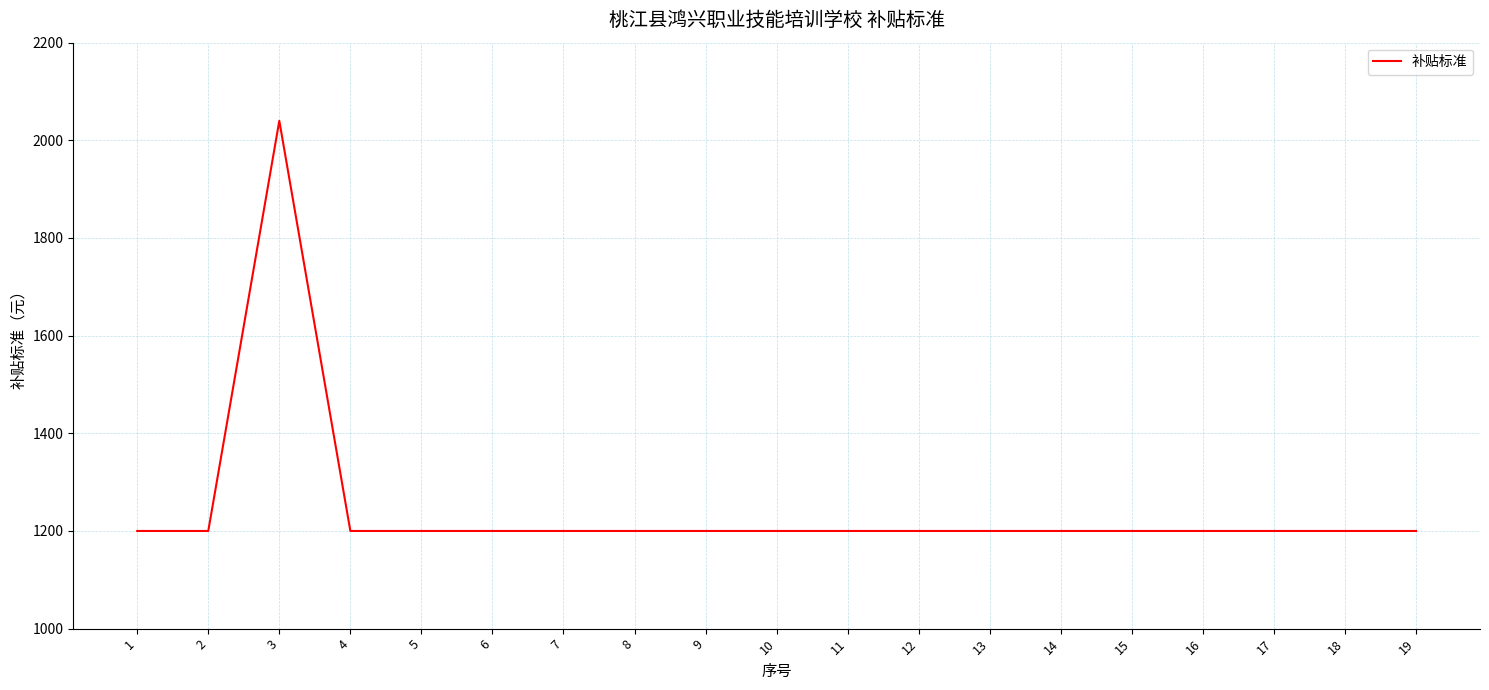

Does the chart have visible grid lines?

Yes